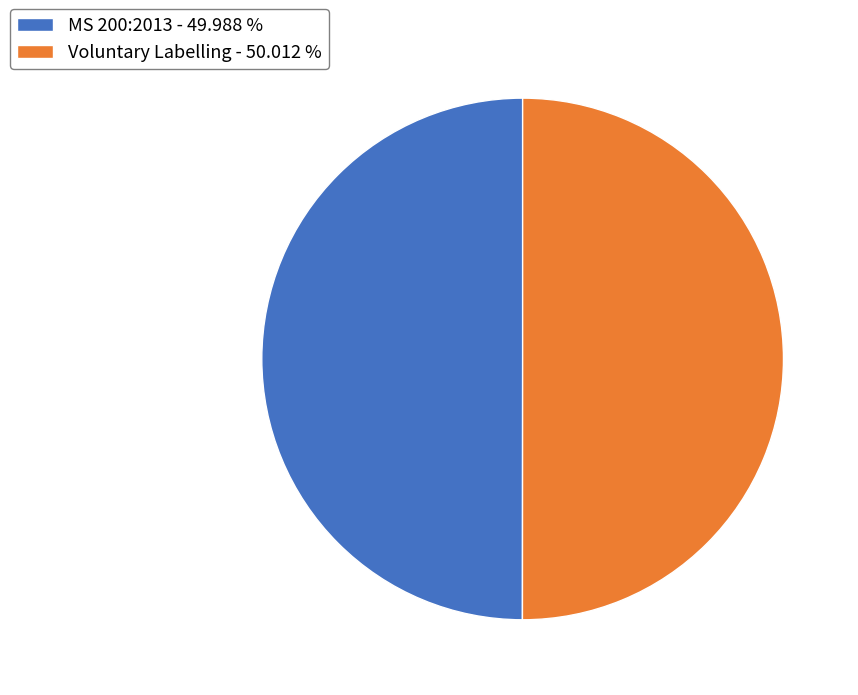

Approximately how many times larger is the value at Voluntary Labelling - 50.012 % compared to MS 200:2013 - 49.988 %?

1.0